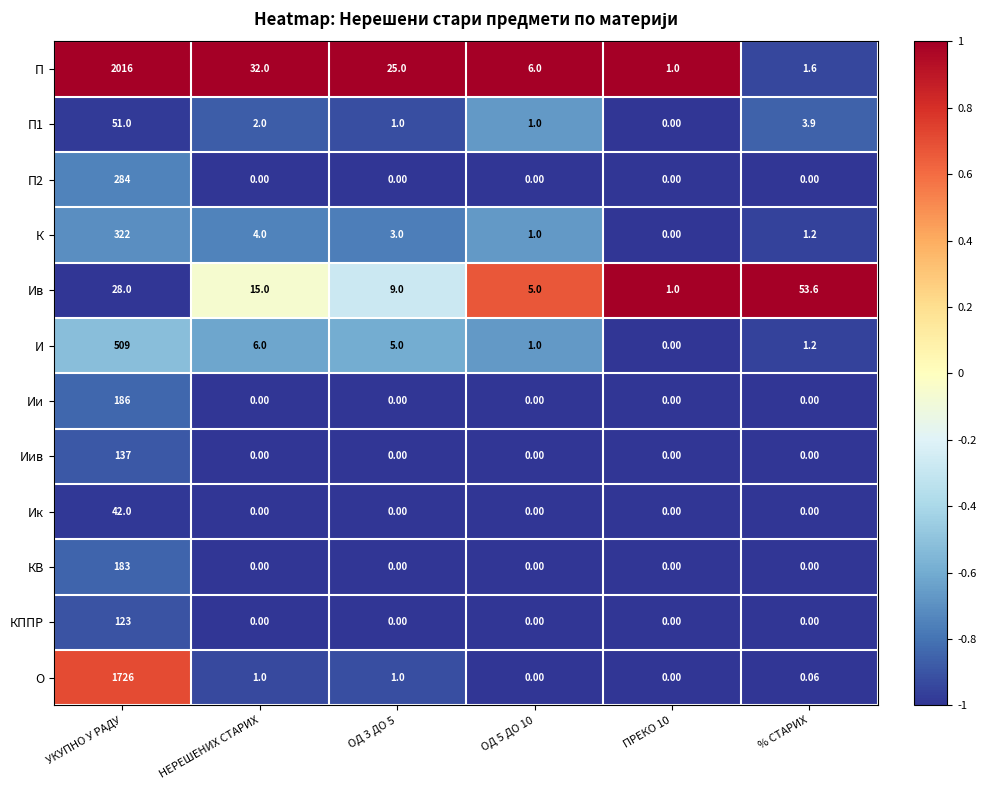

At which category is the sum across all series the highest?

УКУПНО У РАДУ